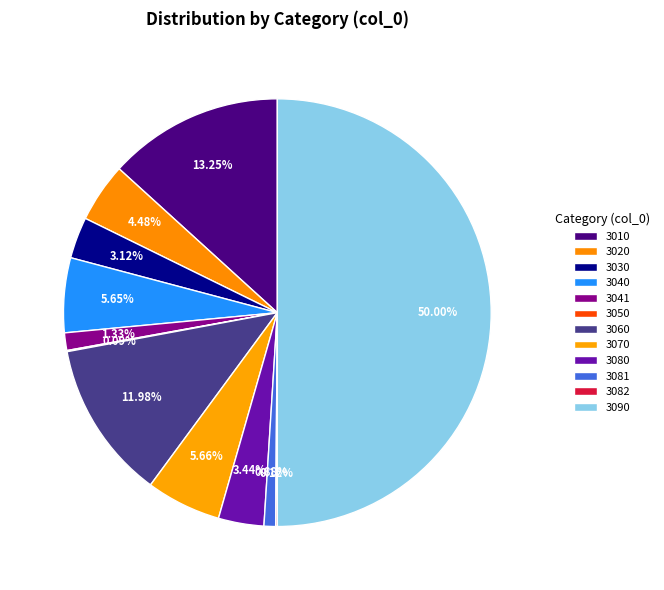

Does any single category account for the majority?

No